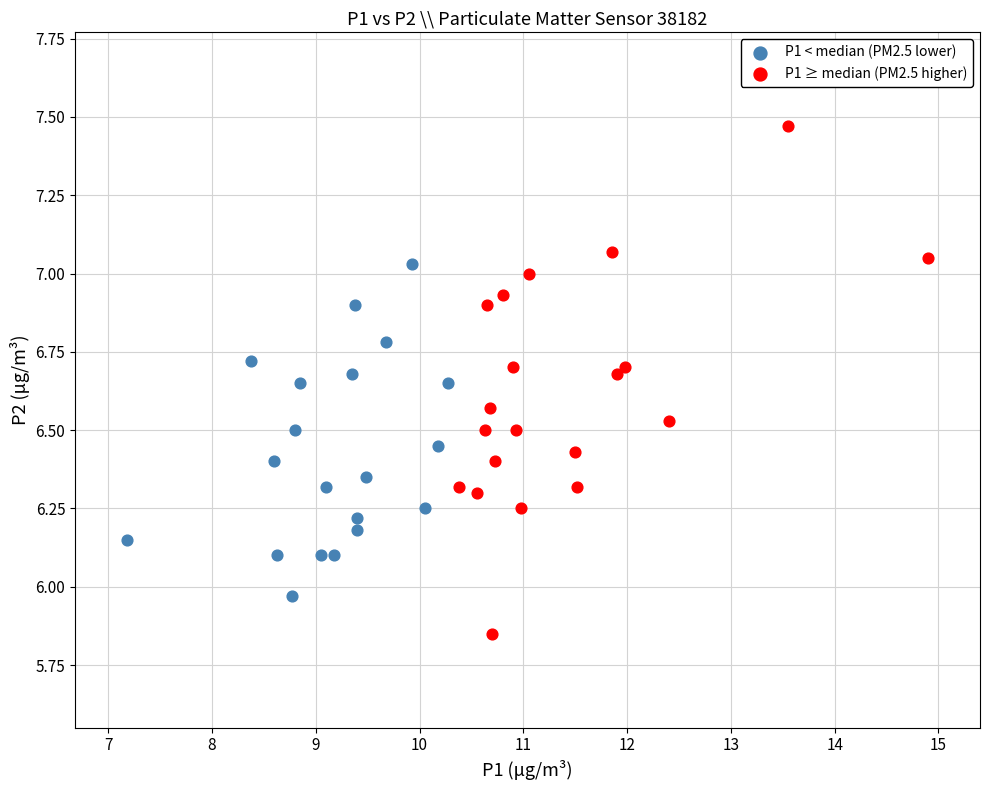

Which series contains the highest Y value?

P1 ≥ median (PM2.5 higher)